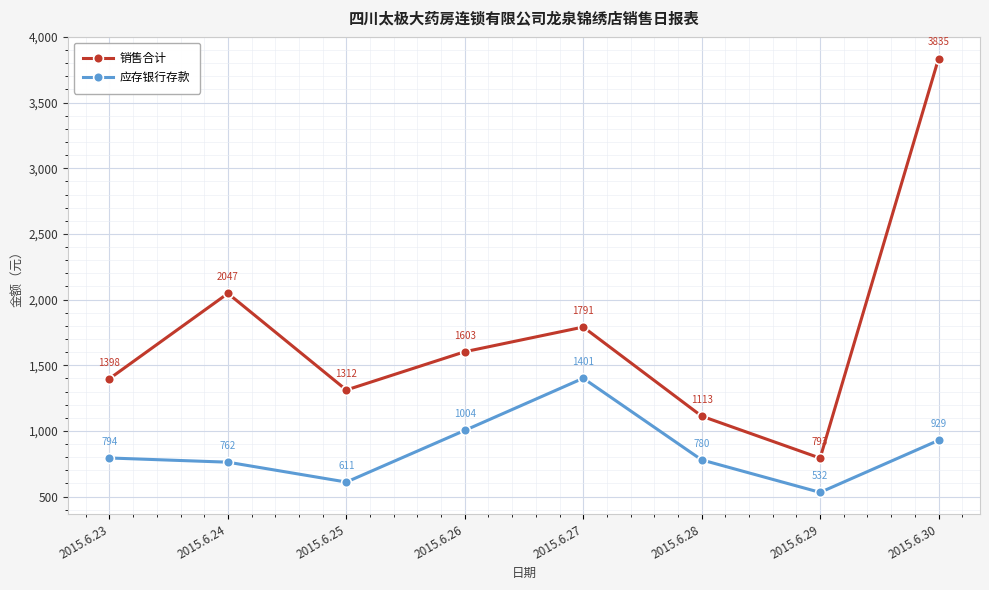

Rank the series by their maximum value, from highest to lowest.

销售合计, 应存银行存款